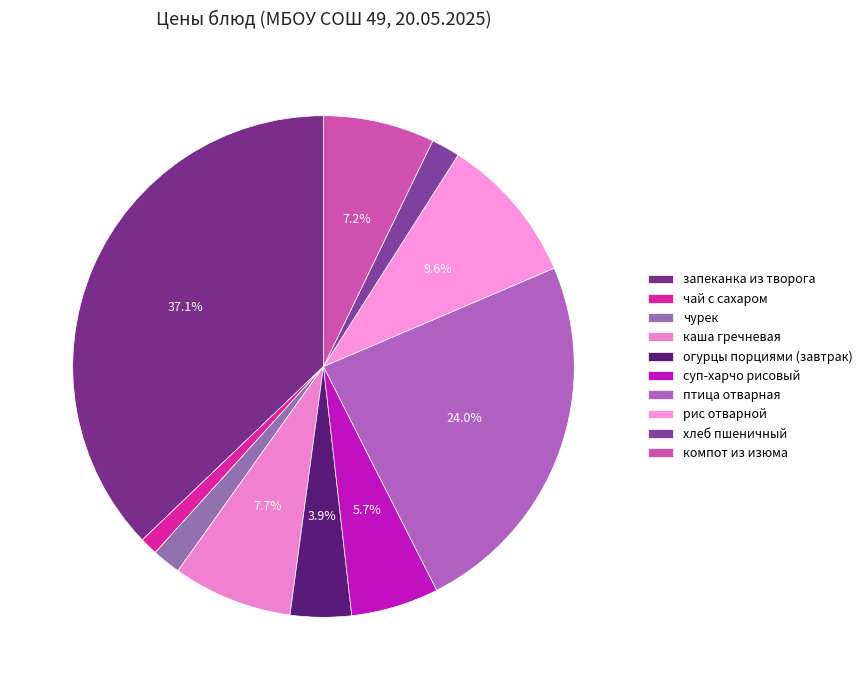

What percentage is NOT represented by огурцы порциями (завтрак)?

96.1%